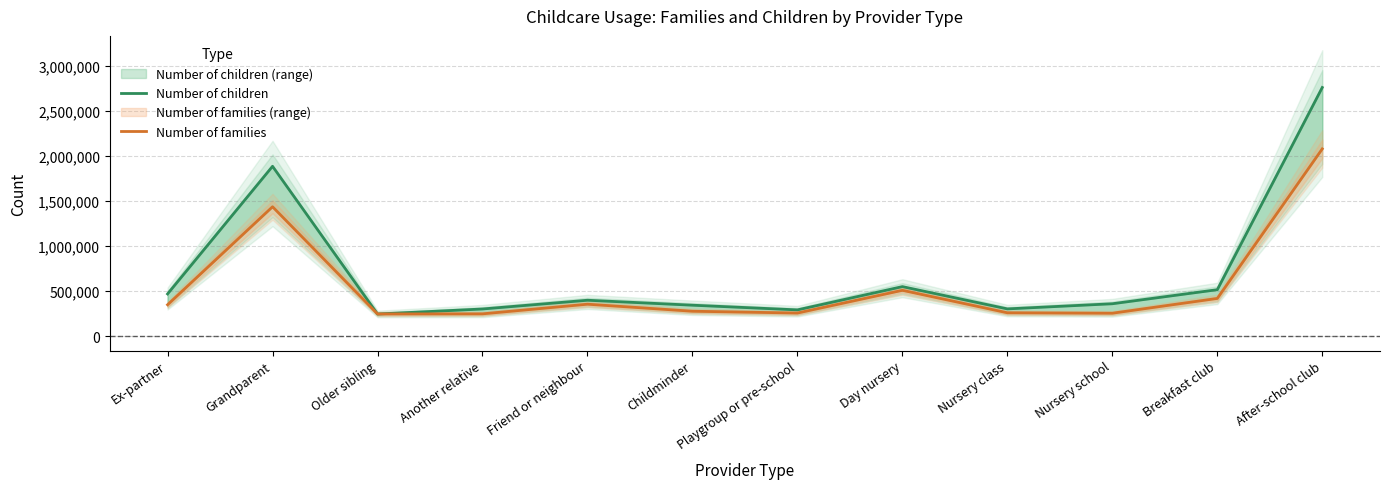

What is the label of the 6th point from the left?

Childminder